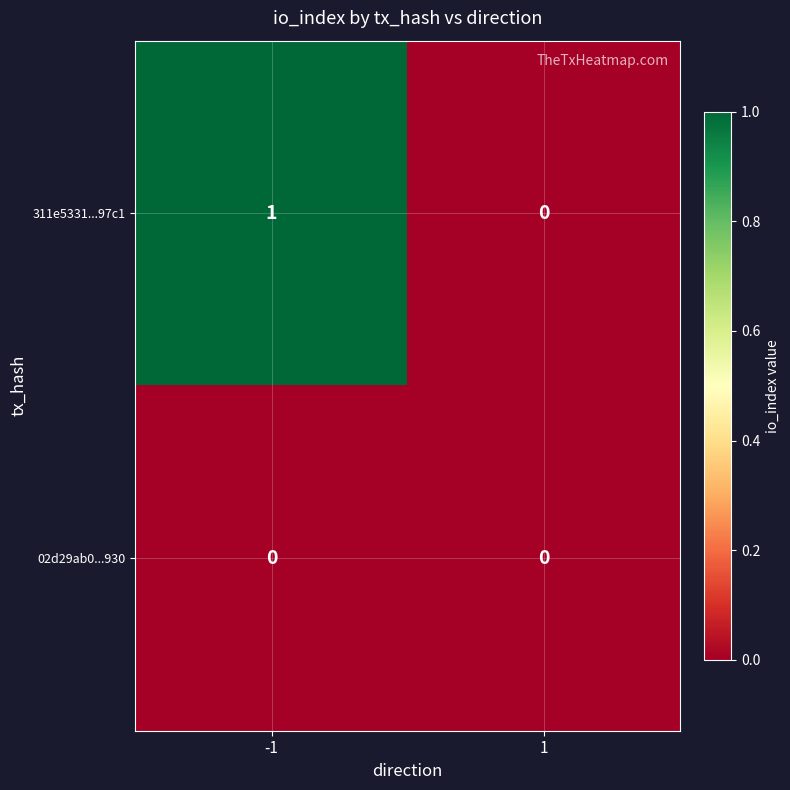

How many distinct data groups are displayed?

2